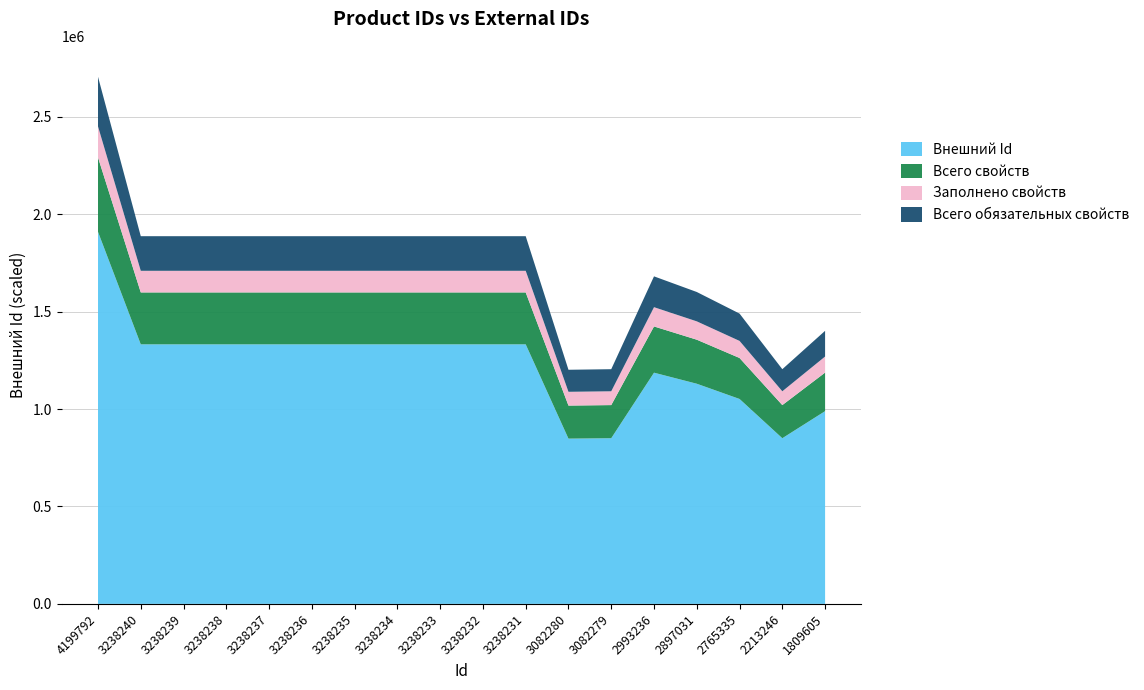

What is the total value across all series at 1809605?

1401536.1